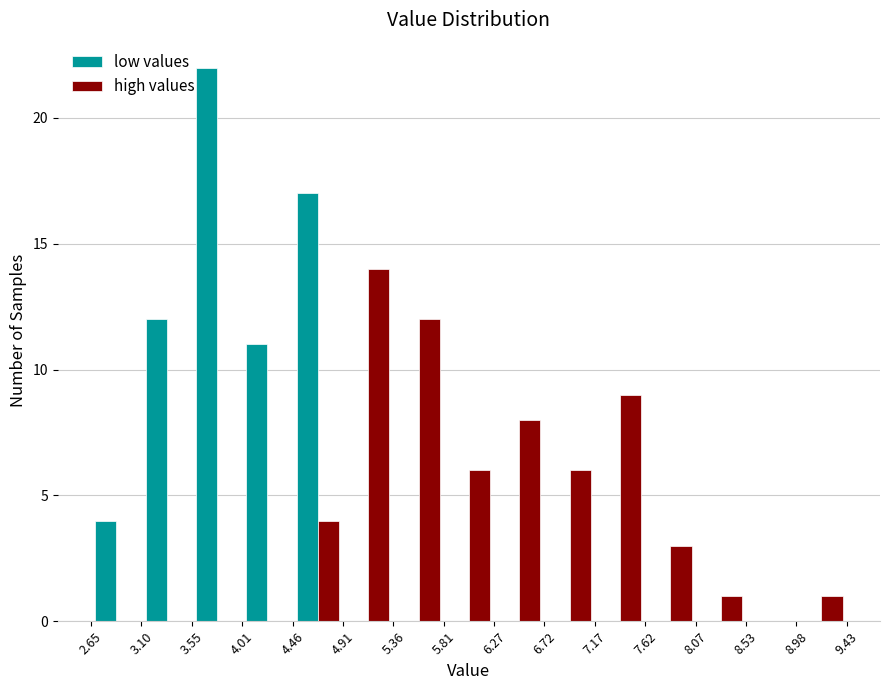

In the high values series, which range on the x-axis has the tallest bar?

4.91 to 5.36